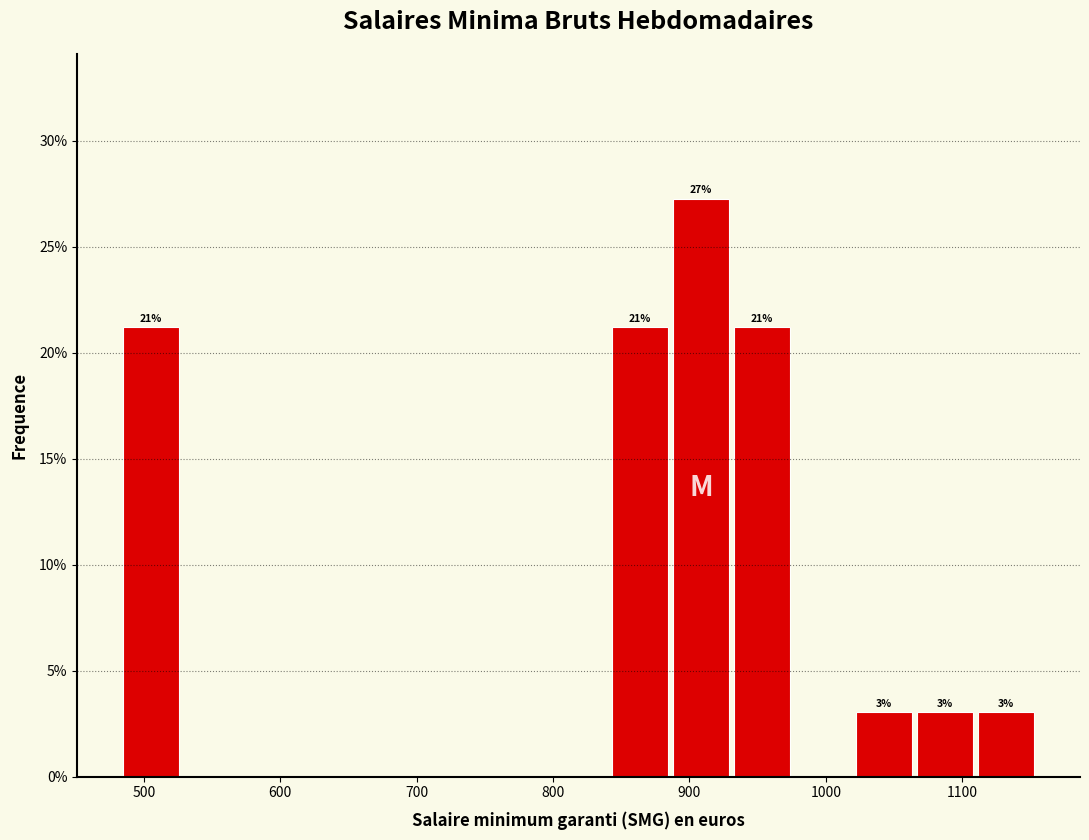

Over which range of the x-axis is the bar tallest?

890 to 930